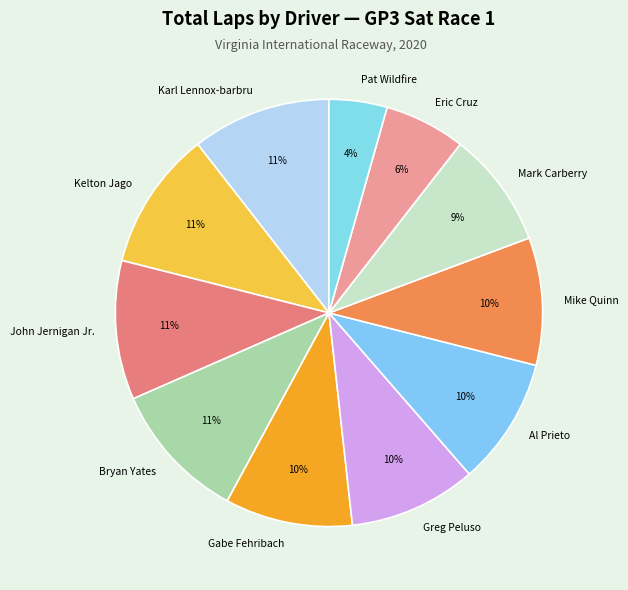

Which slice is the smallest?

Pat Wildfire